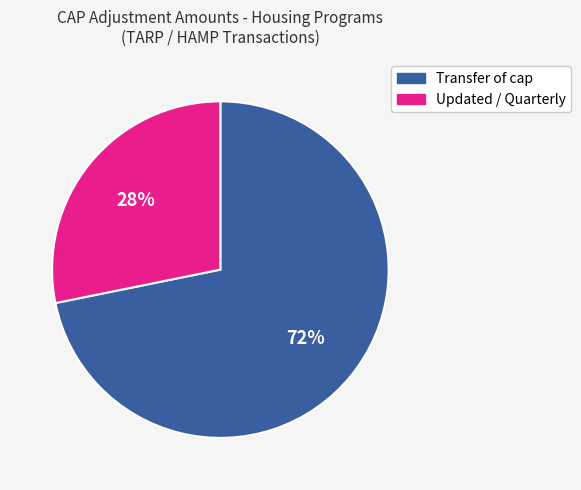

Does any single category account for the majority?

Yes